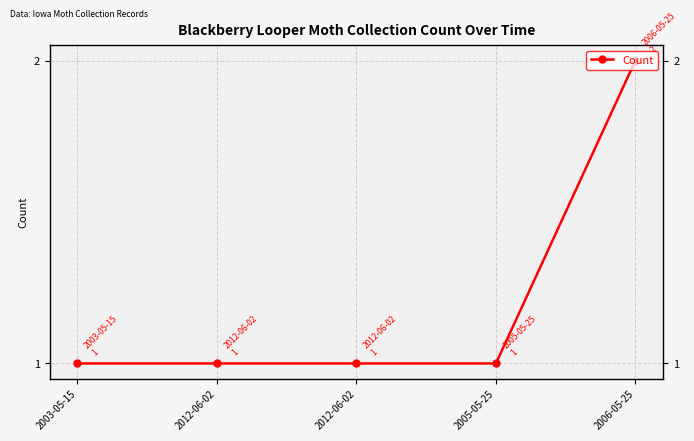

True or false: the data shows 1 at 2012-06-02.

True